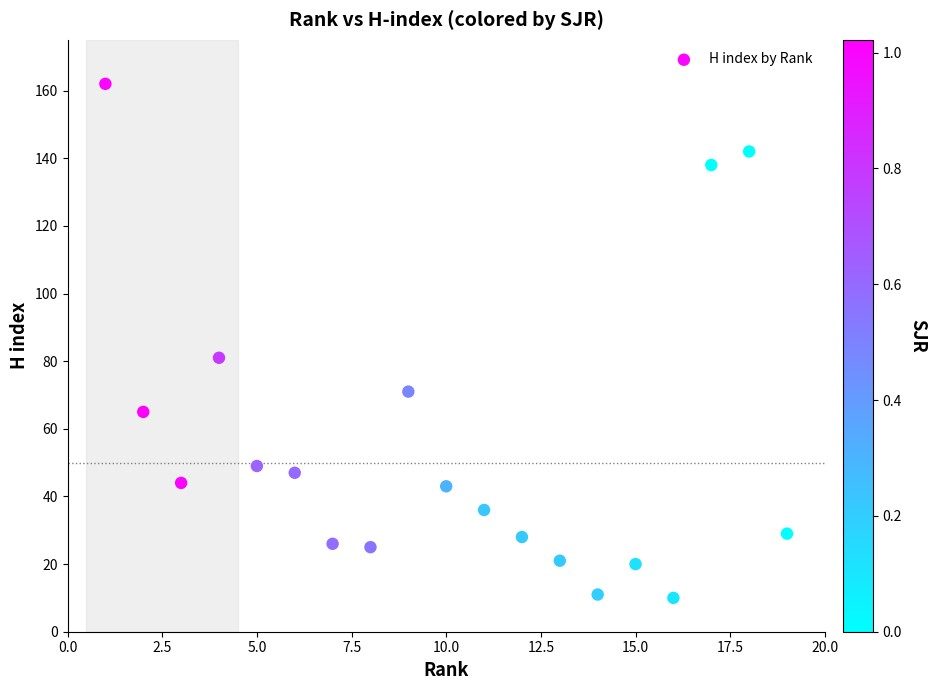

What is the range of X values (max minus min)?

18